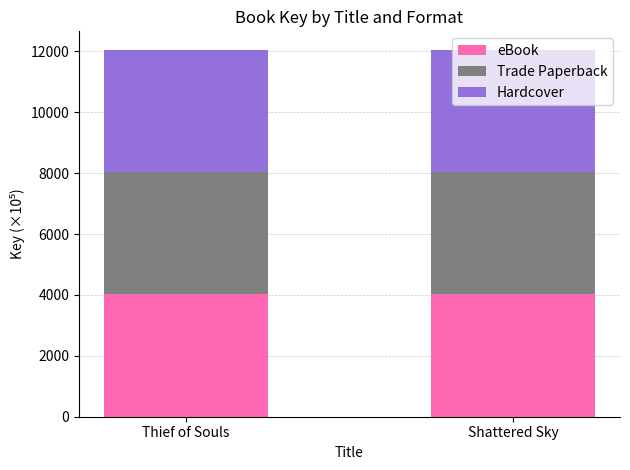

What is the minimum value for eBook?

4017.5